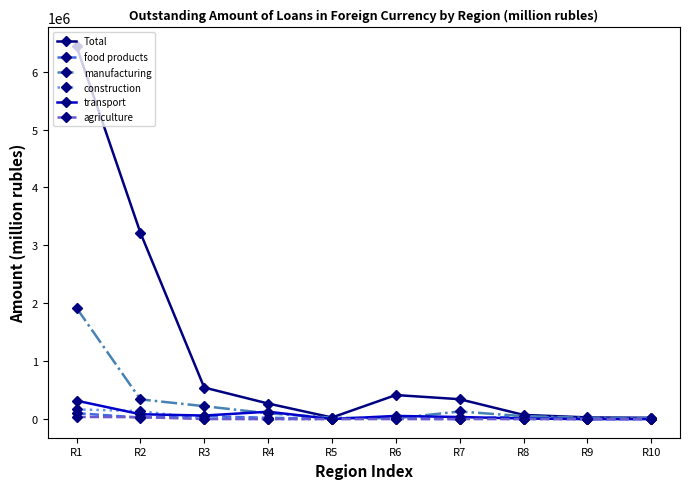

How many values in the Total series are below 343115?

5